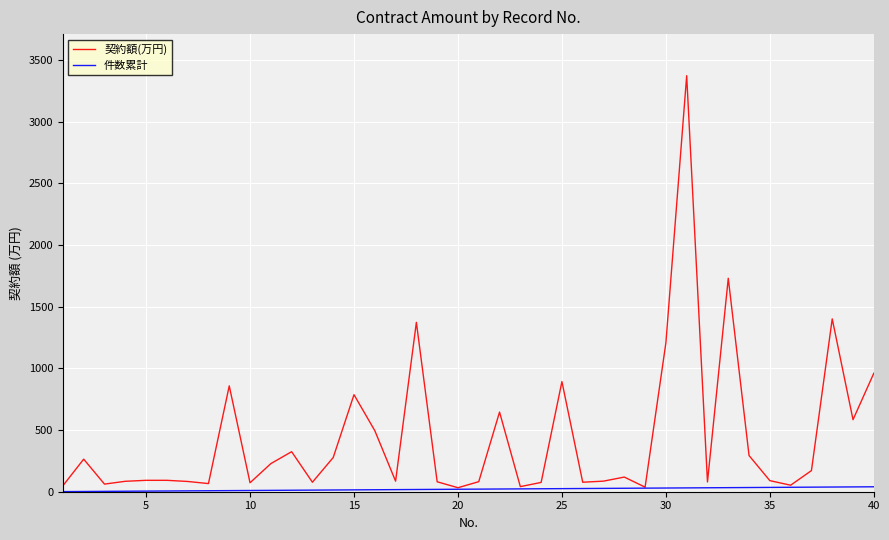

Which series has the largest total across all categories?

契約額(万円)